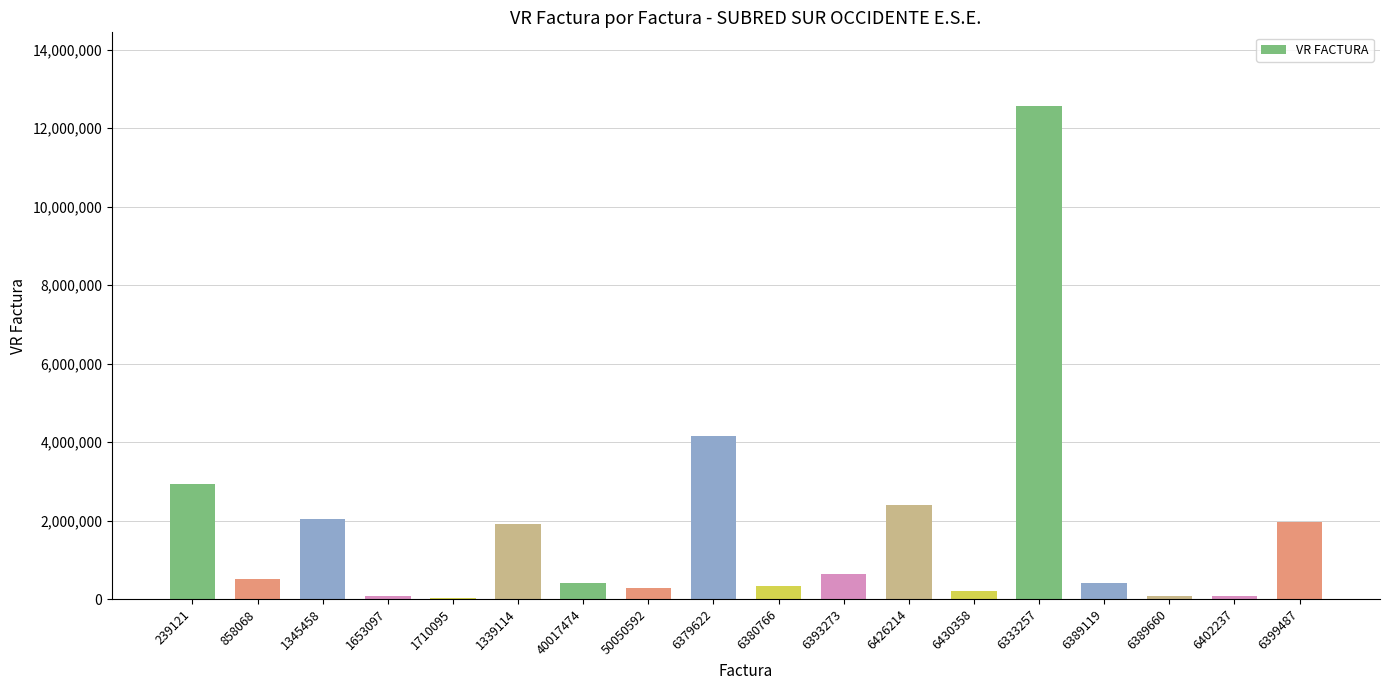

Approximately how many times larger is the value at 6399487 compared to 6379622?

0.5